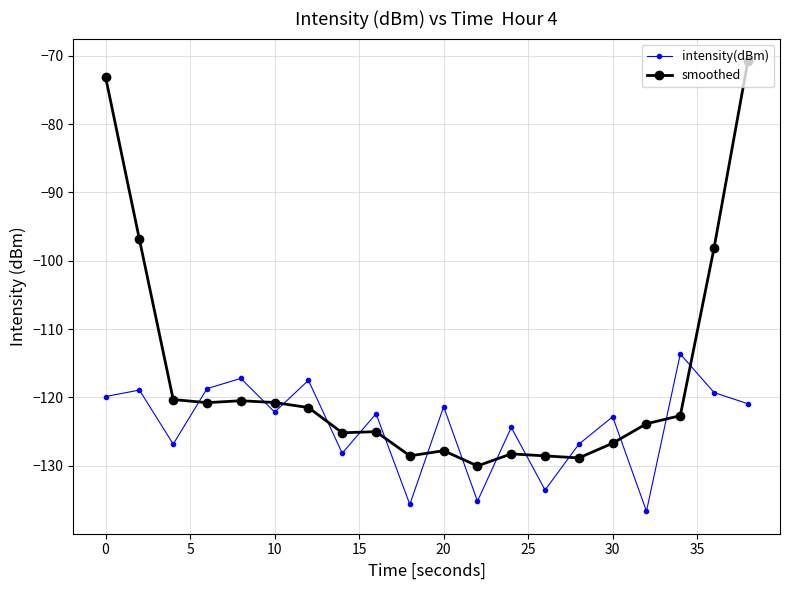

What is the value of the intensity(dBm) point at the 11th from the left?

-121.4